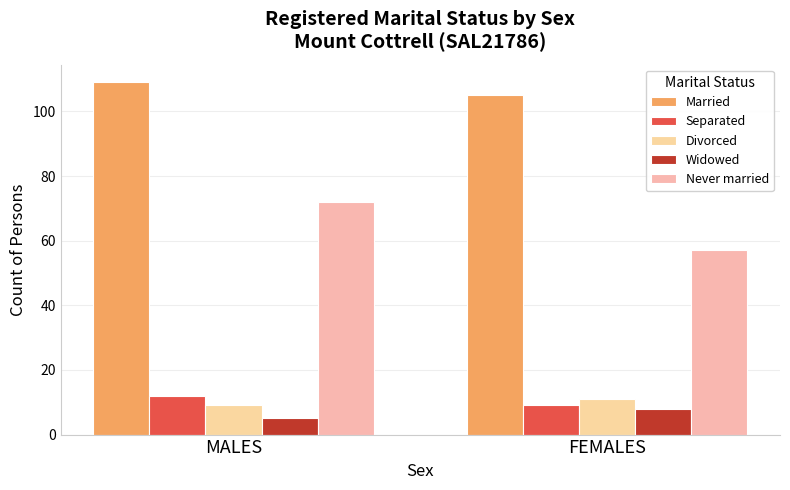

What is the approximate value of Separated at FEMALES?

9